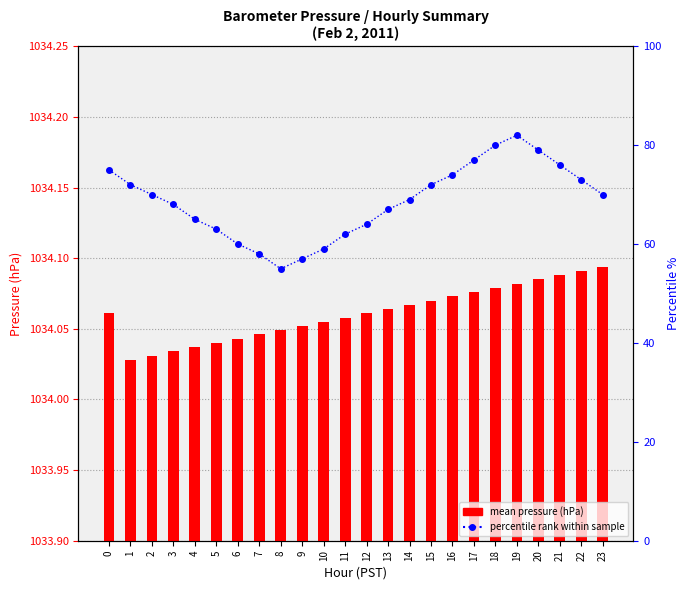

What value does the mean pressure (hPa) series have at 4?

1034.0